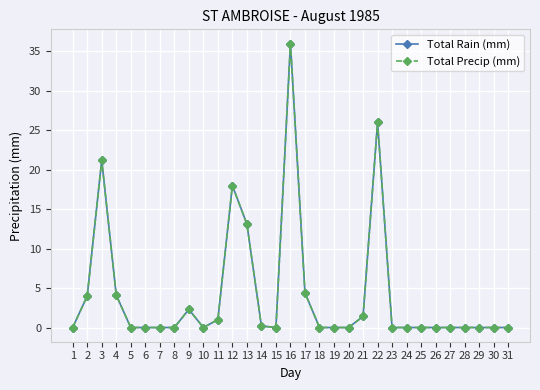

True or false: Total Precip (mm) has more than 0 interior local peaks.

True